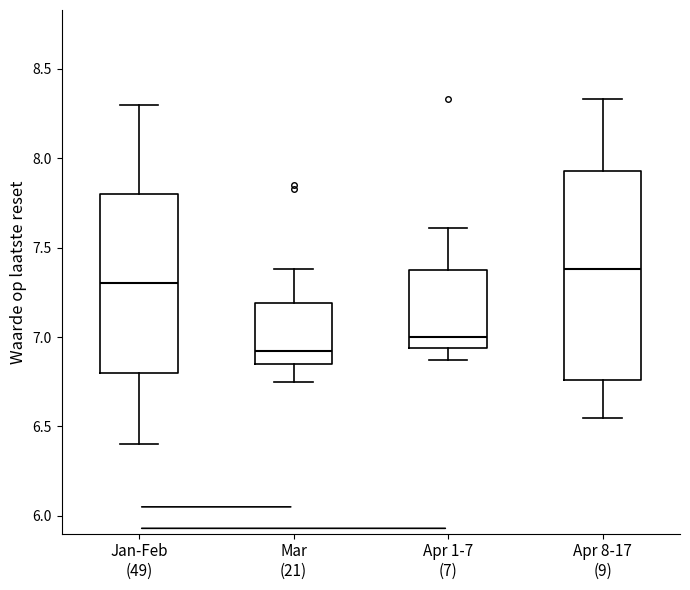

Which box has the highest median line?

Apr 8-17 (9)